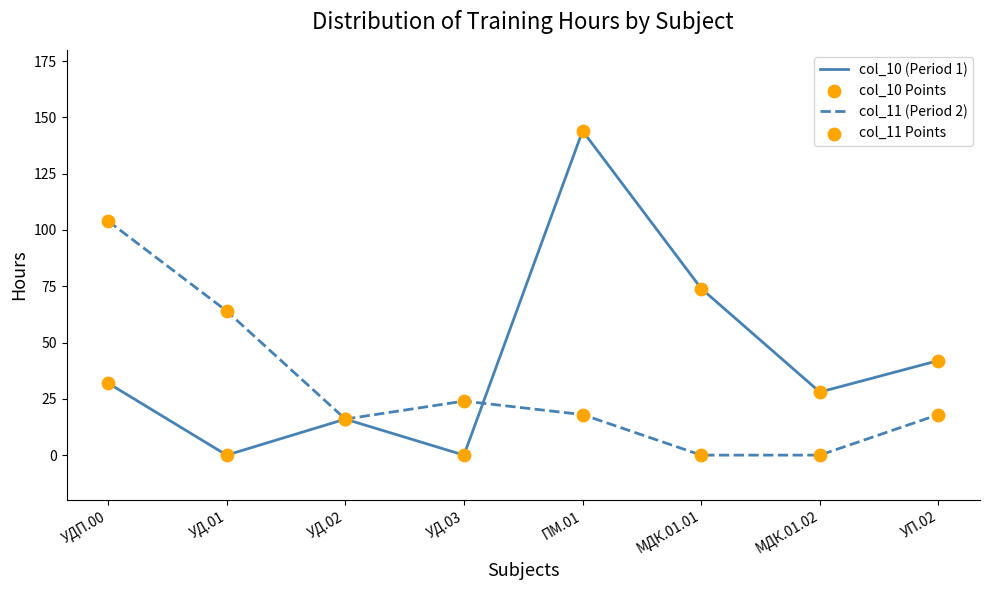

Which series has the largest total across all categories?

col_10 (Period 1)